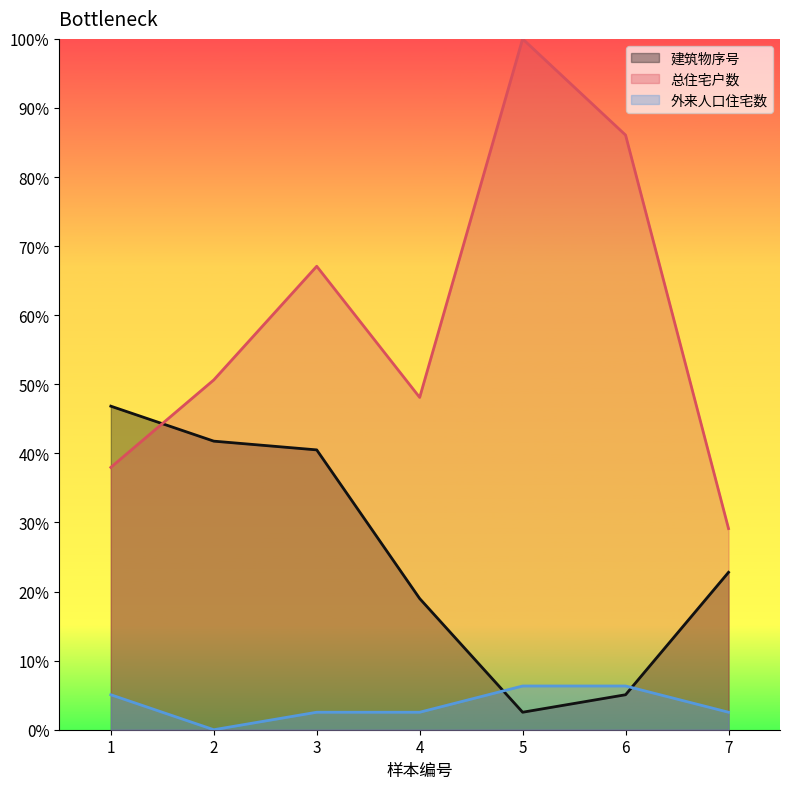

What is the sum of all 总住宅户数 values?

419.0